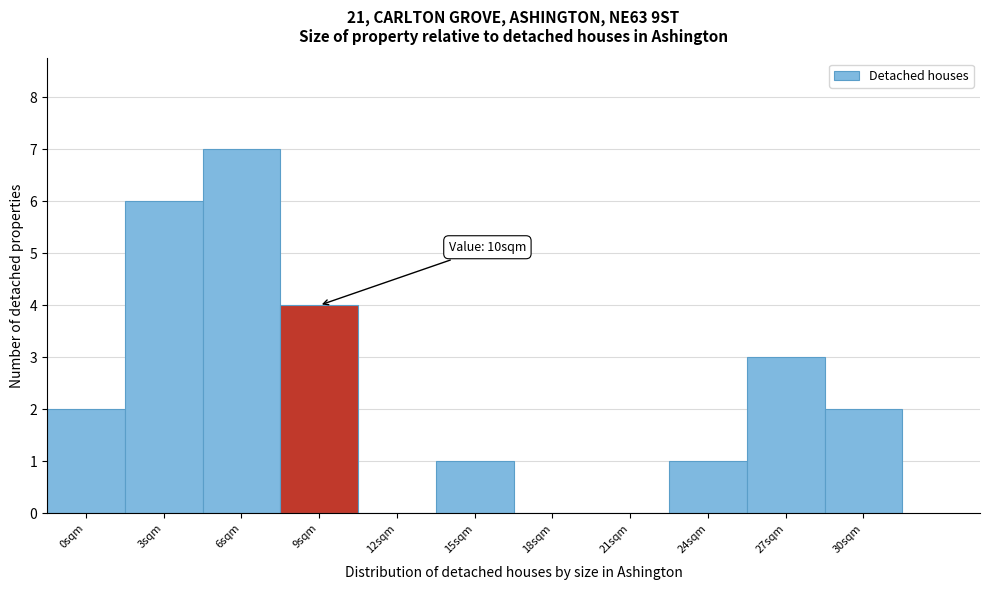

Reading left to right, transcribe all the data shown in this chart.

0sqm=2	3sqm=6	6sqm=7	9sqm=4	12sqm=0	15sqm=1	18sqm=0	21sqm=0	24sqm=1	27sqm=3	30sqm=2